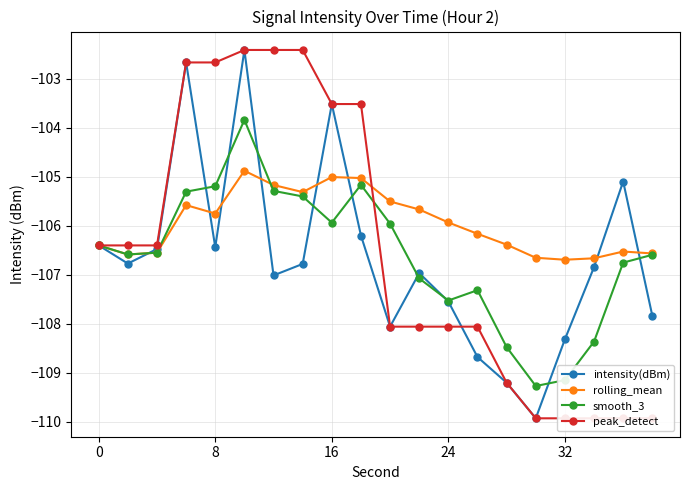

What is the sum of all intensity(dBm) values?

-2133.2